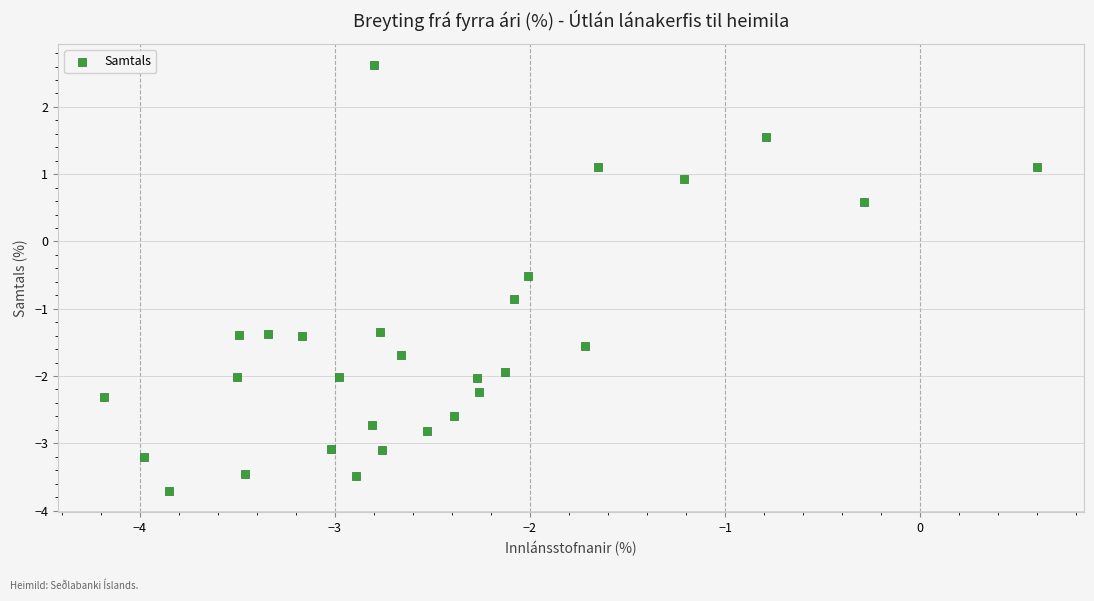

What is the range of Y values (max minus min)?

6.3